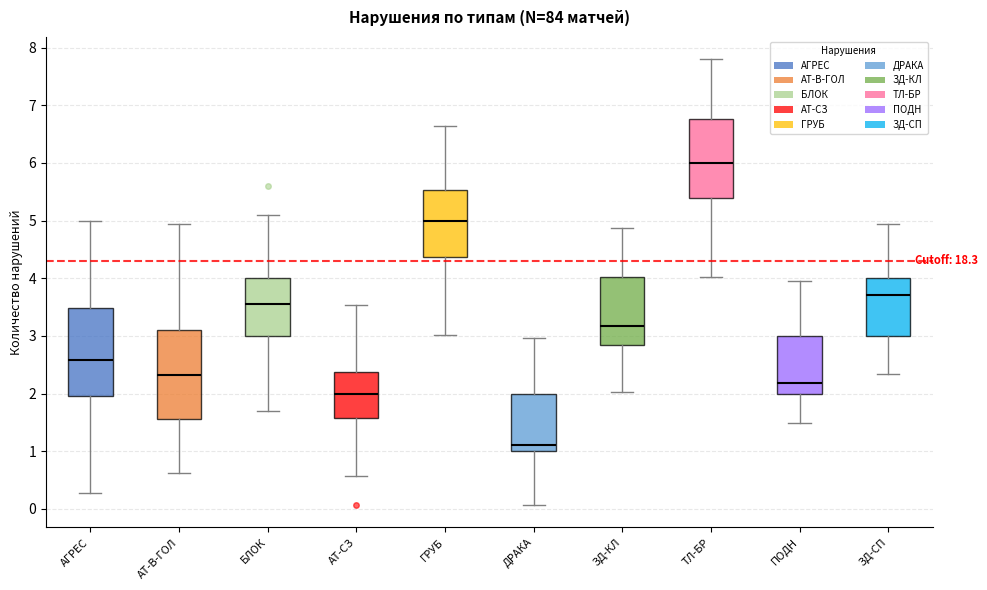

Reading left to right, transcribe this box plot: for each box, give where its median line is, the range the box spans, and where its two whiskers end, as read against the y-axis. The values are not printed on the chart, so give them approximately, as read against the axis.

АГРЕС: median 2.6, box 2.0 to 3.5, whiskers 0.3 to 5.0
АТ-В-ГОЛ: median 2.3, box 1.6 to 3.1, whiskers 0.6 to 4.9
БЛОК: median 3.5, box 3.0 to 4.0, whiskers 1.7 to 5.1
АТ-СЗ: median 2.0, box 1.6 to 2.4, whiskers 0.6 to 3.5
ГРУБ: median 5.0, box 4.4 to 5.5, whiskers 3.0 to 6.6
ДРАКА: median 1.1, box 1.0 to 2.0, whiskers 0.1 to 3.0
ЗД-КЛ: median 3.2, box 2.8 to 4.0, whiskers 2.0 to 4.9
ТЛ-БР: median 6.0, box 5.4 to 6.8, whiskers 4.0 to 7.8
ПОДН: median 2.2, box 2.0 to 3.0, whiskers 1.5 to 3.9
ЗД-СП: median 3.7, box 3.0 to 4.0, whiskers 2.3 to 4.9